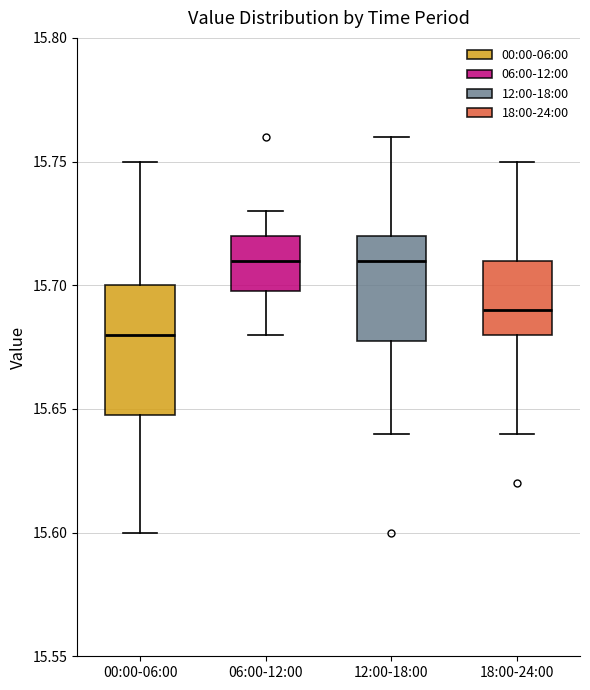

Where does the lower whisker of the box for 00:00-06:00 end on the y-axis? The values are not printed on the chart, so give them approximately, as read against the axis.

15.60